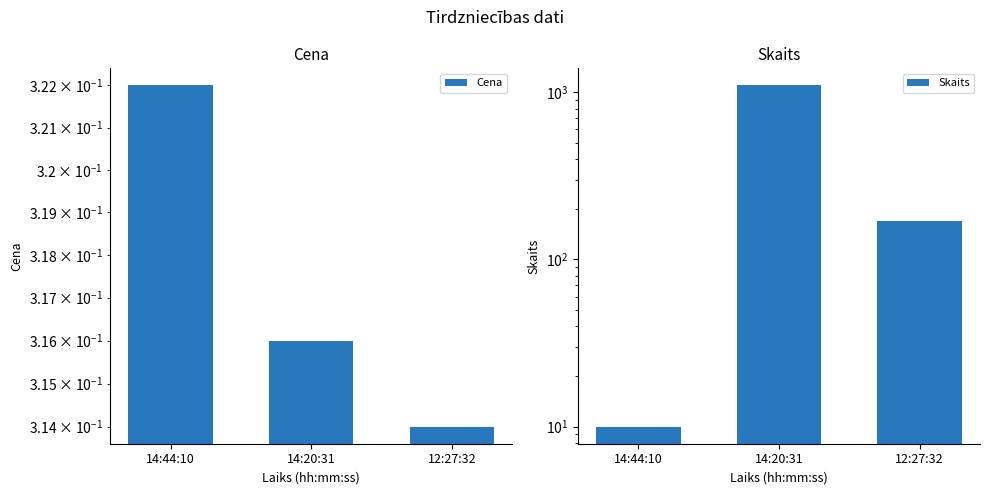

At which label is Skaits closest to 555?

12:27:32